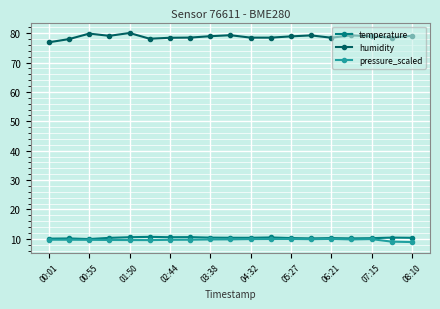

What is the highest value of the temperature series?

10.7